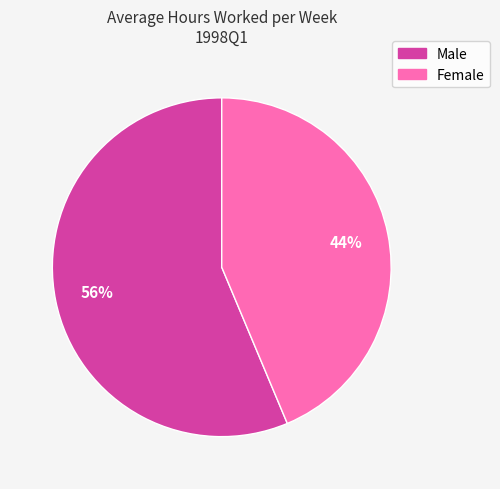

Between Female and Male, which is larger?

Male